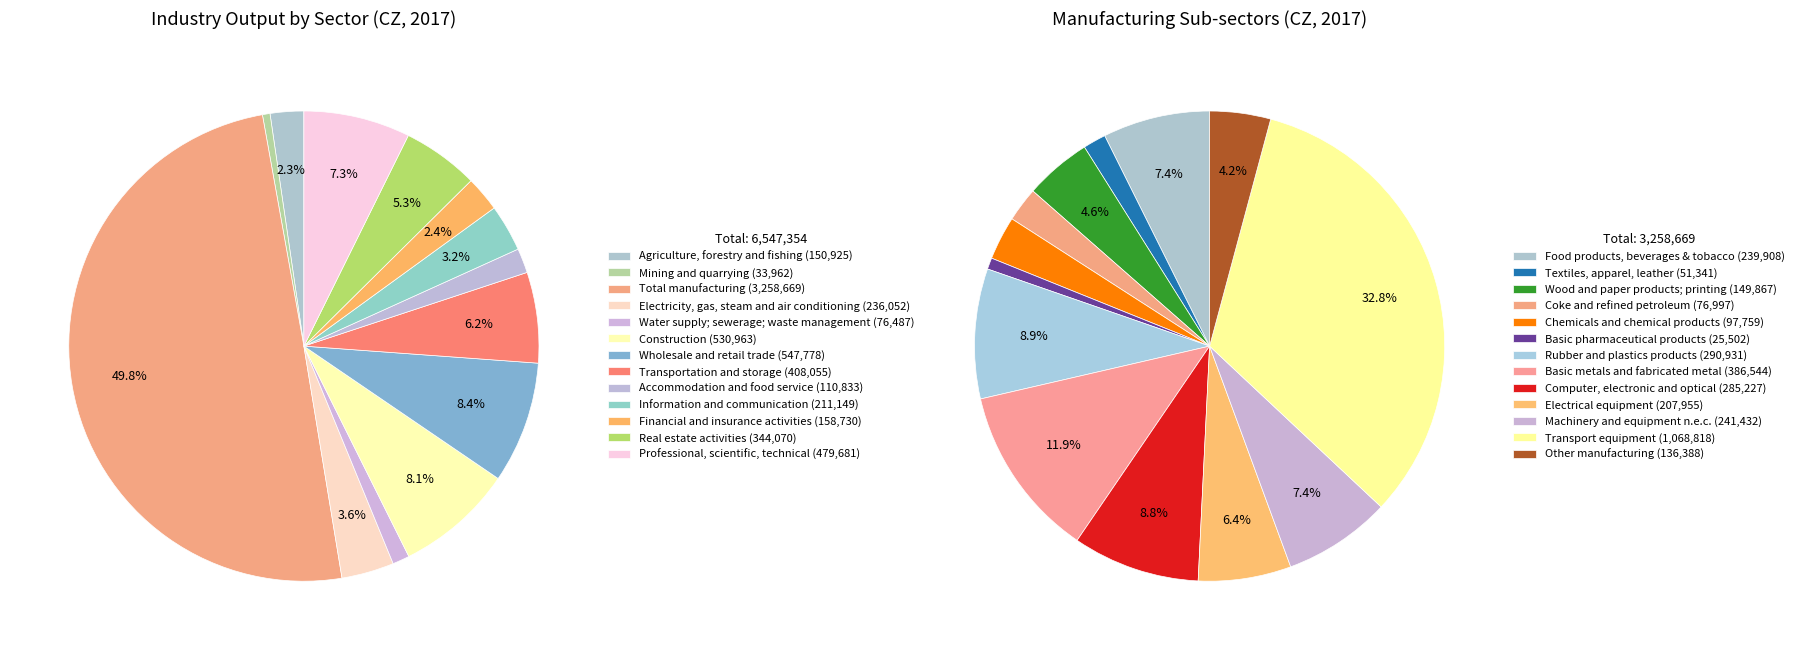

To the nearest percent, what is the difference between the largest and smallest slice percentages?

49%